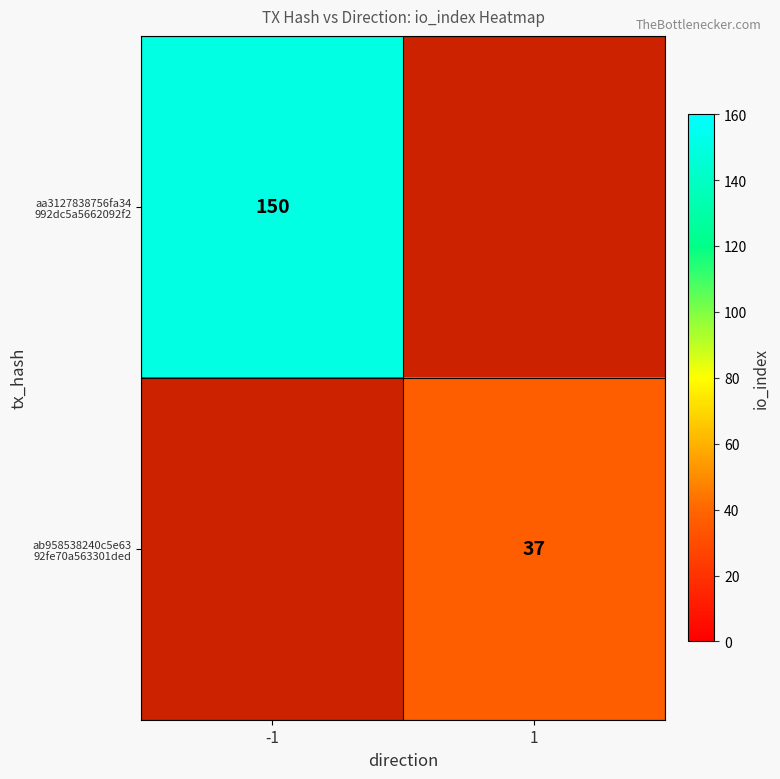

Which label corresponds to the largest value in the chart?

-1